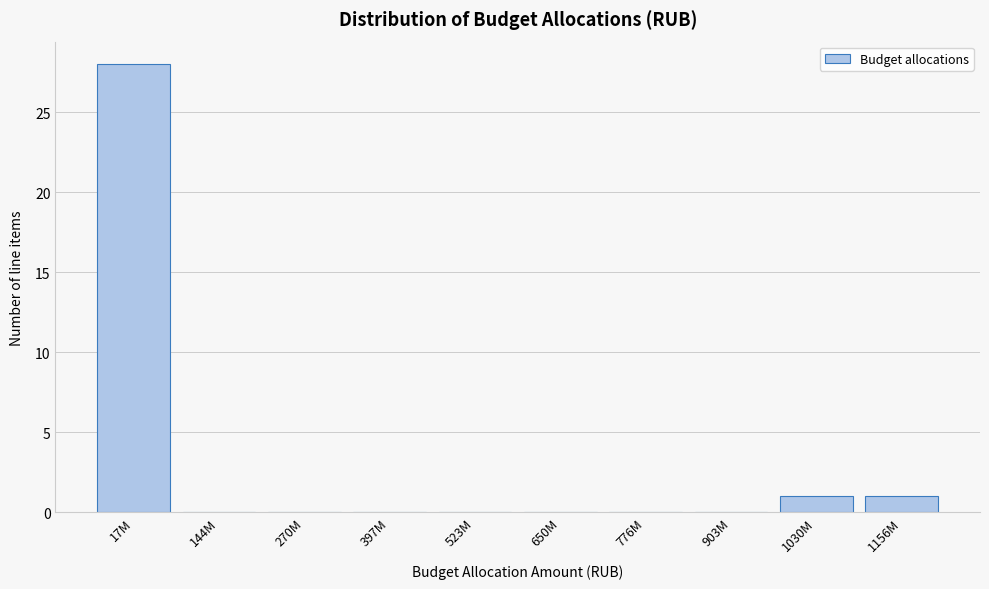

Reading right to left, list all the values displayed in this chart.

1156M=1	1030M=1	903M=0	776M=0	650M=0	523M=0	397M=0	270M=0	144M=0	17M=28